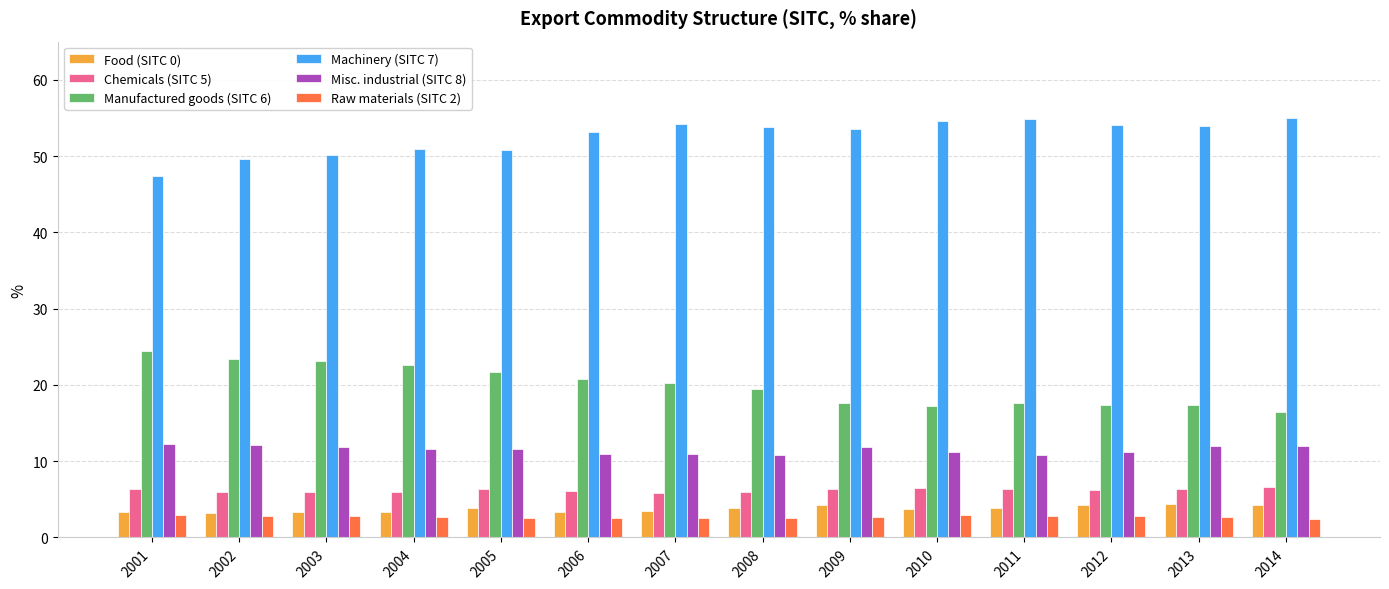

How many groups of bars are there?

14